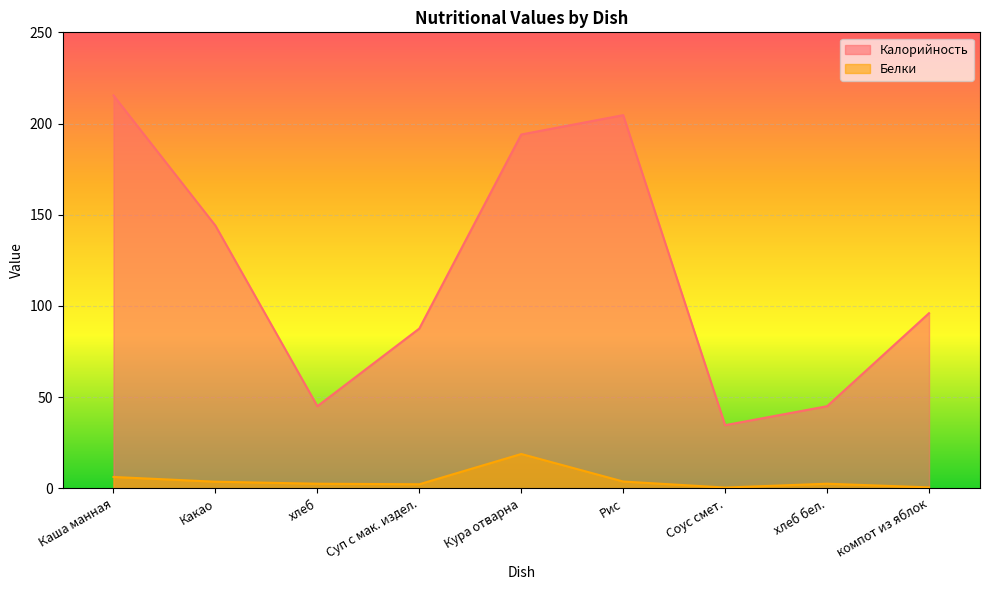

Rank the categories by Белки value from lowest to highest.

Соус смет., компот из яблок, Суп с мак. издел., хлеб, хлеб бел., Какао, Рис, Каша манная, Кура отварна